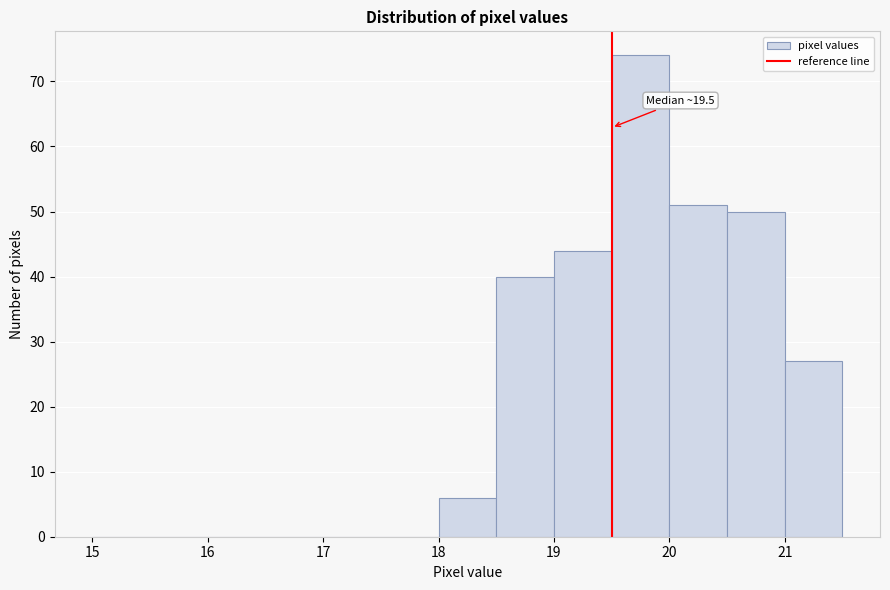

Over which range of the x-axis is the bar tallest?

19.5 to 20.0